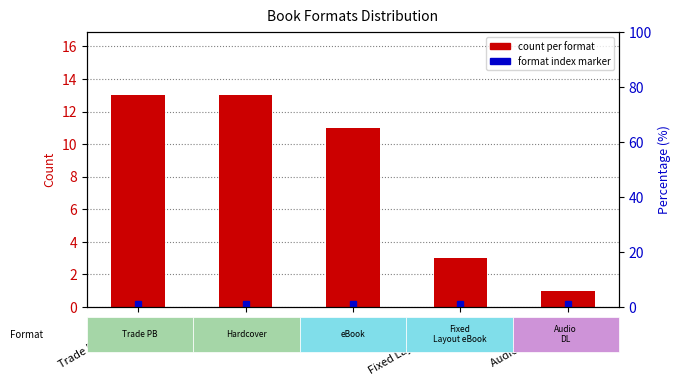

What position from the right is Fixed Layout eBook?

2